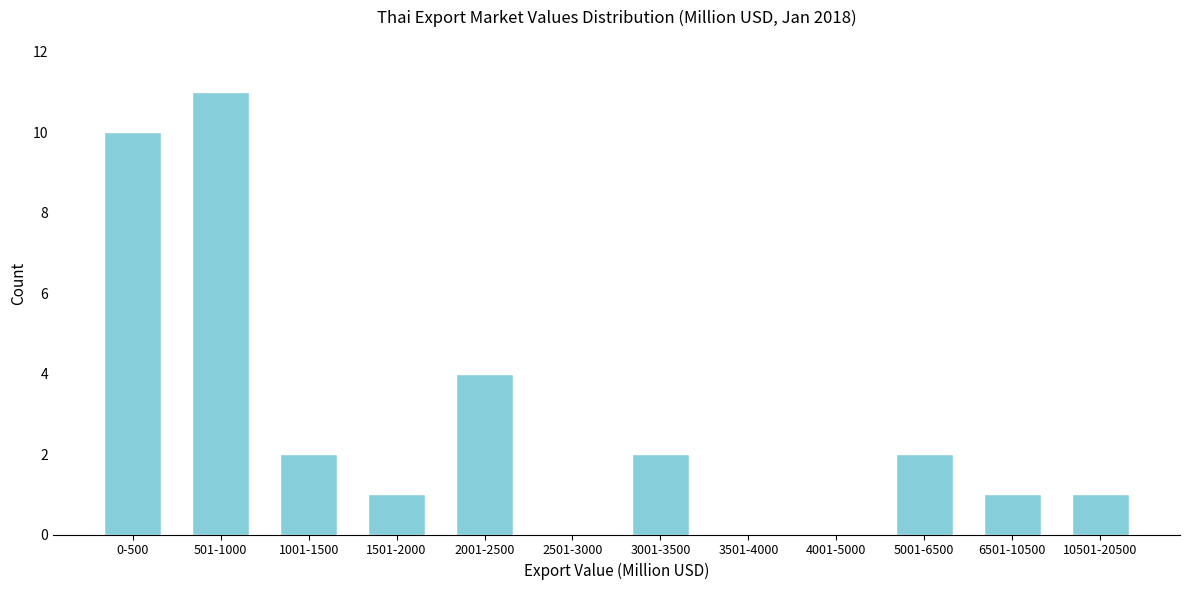

Reading right to left, transcribe all the data shown in this chart.

10501-20500=1	6501-10500=1	5001-6500=2	4001-5000=0	3501-4000=0	3001-3500=2	2501-3000=0	2001-2500=4	1501-2000=1	1001-1500=2	501-1000=11	0-500=10